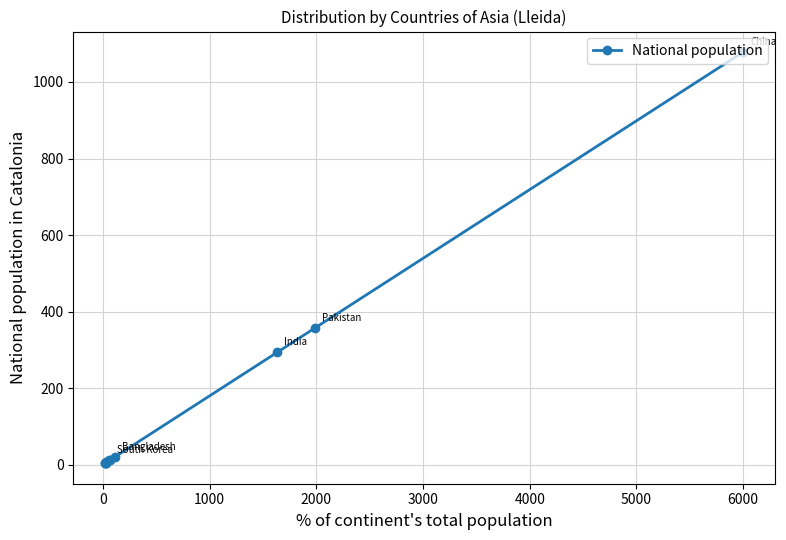

How many data points are above 11?

5